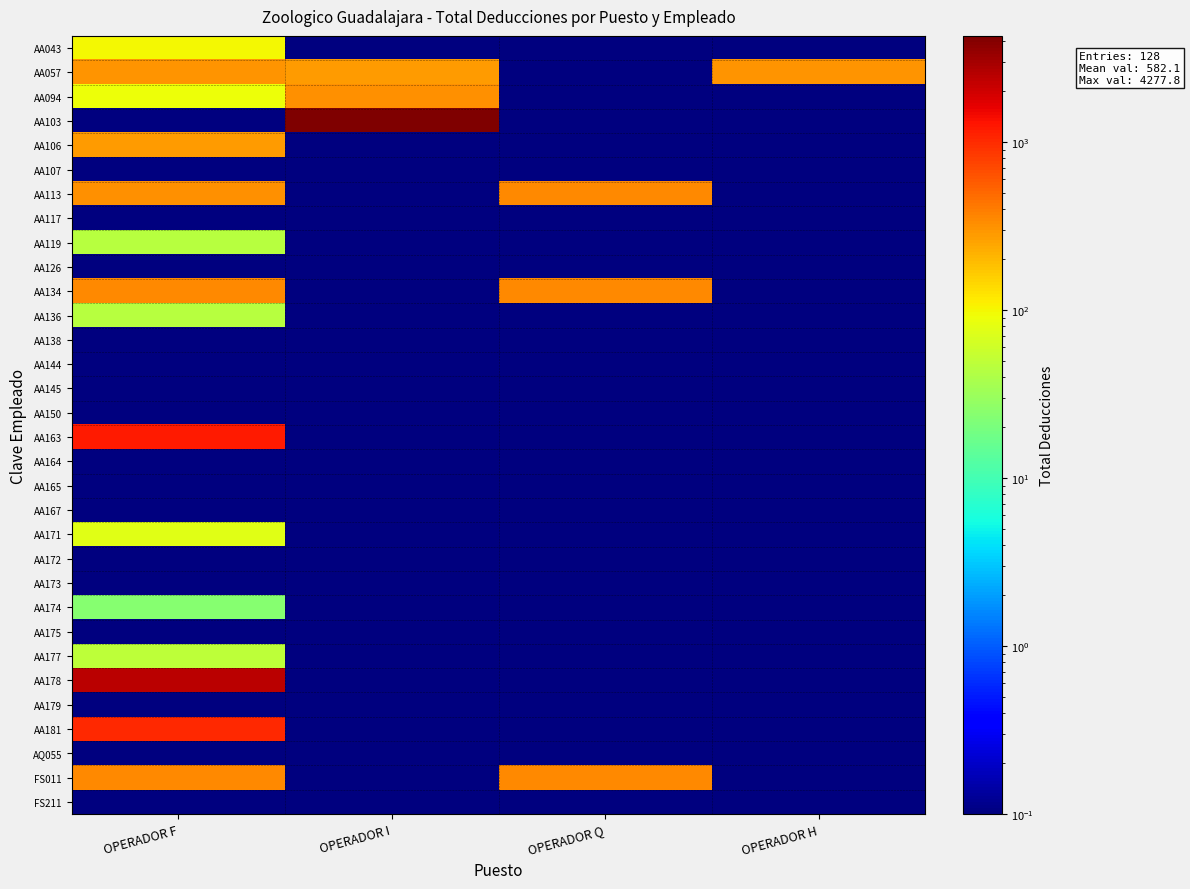

At how many categories does at least one series exceed 3942?

1